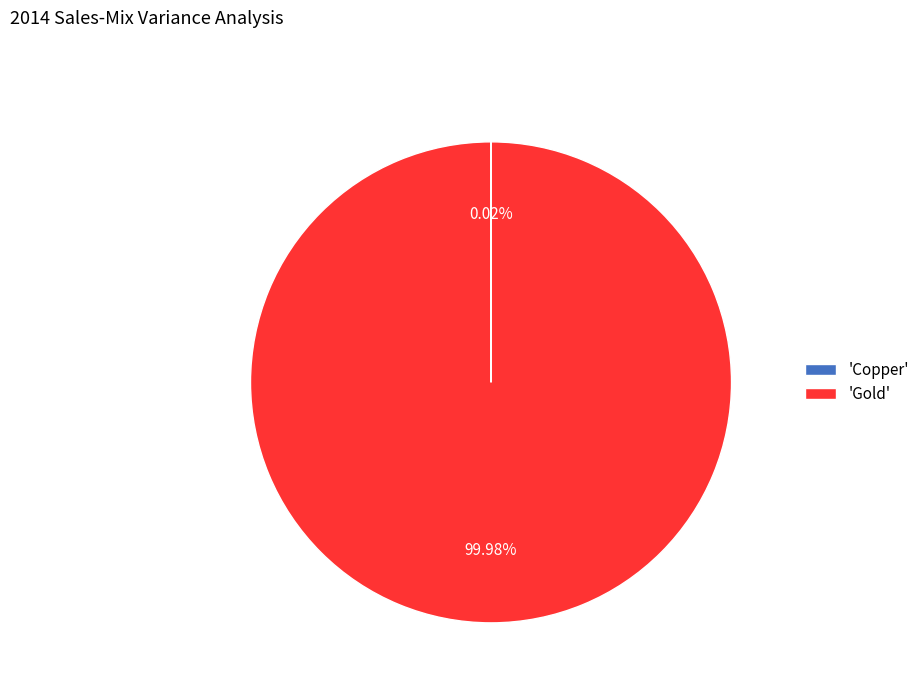

Which slice is the largest?

'Gold'